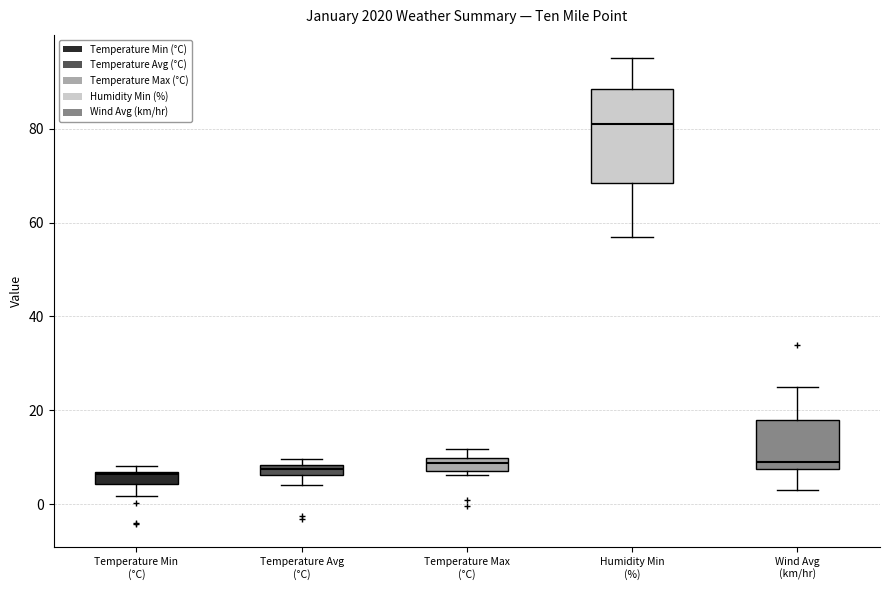

Comparing the boxes themselves (not the whiskers), which one is the tallest?

Humidity Min (%)